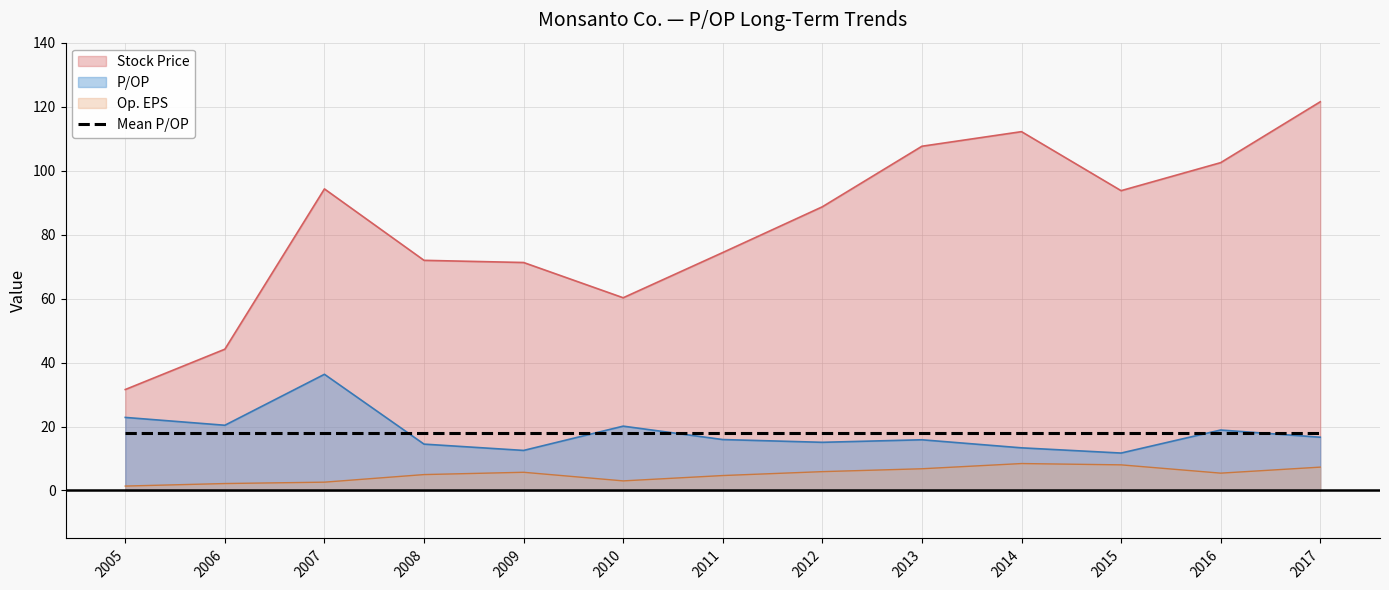

Which series has the largest total across all categories?

Stock Price